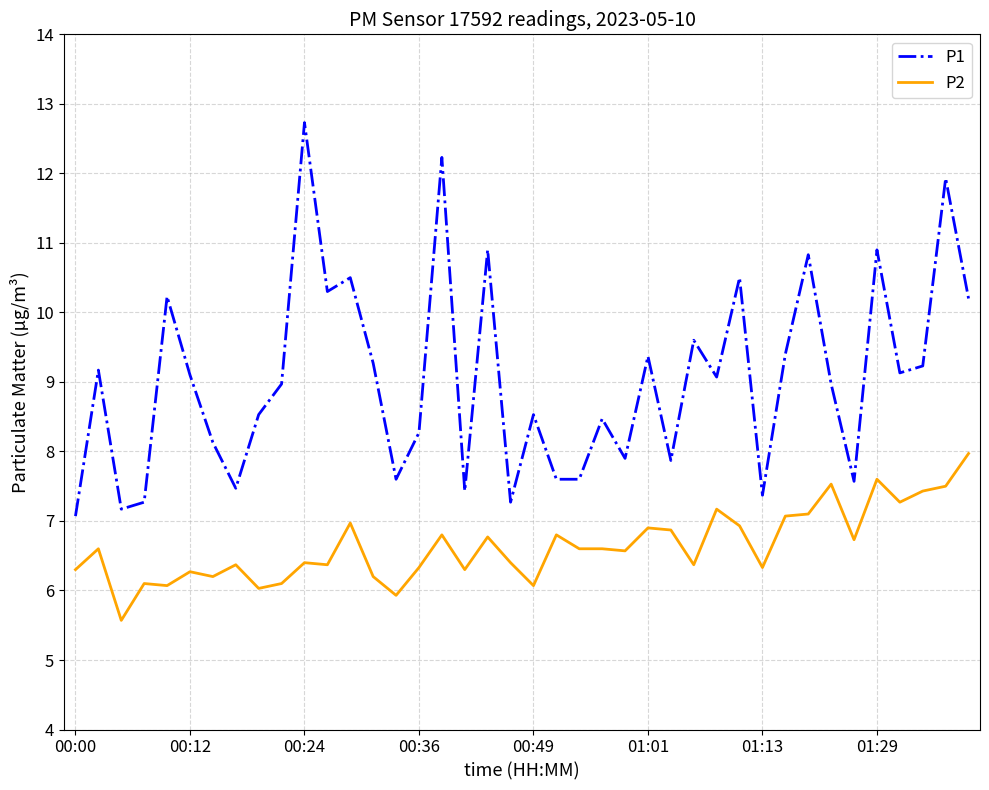

Which series has the largest total across all categories?

P1